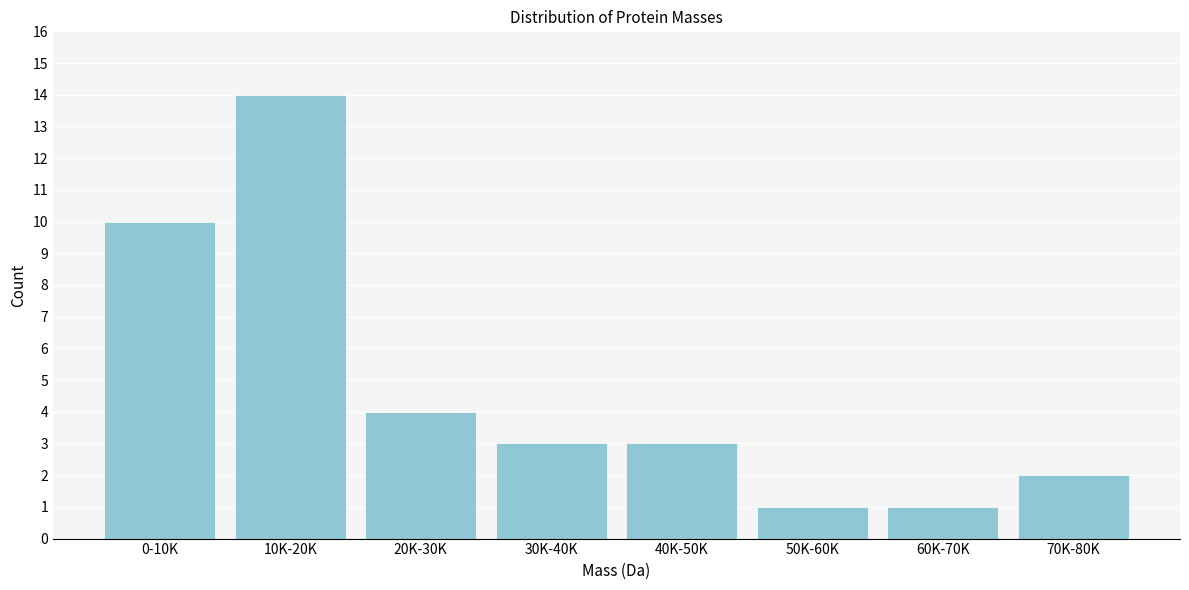

Reading left to right, extract all data points from this chart.

0-10K=10	10K-20K=14	20K-30K=4	30K-40K=3	40K-50K=3	50K-60K=1	60K-70K=1	70K-80K=2